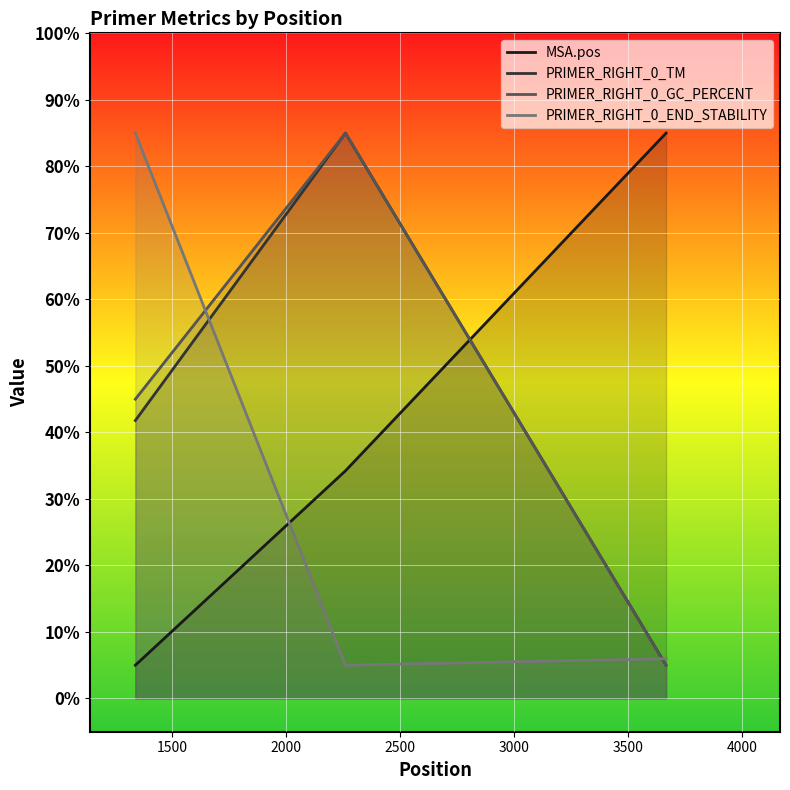

What is the maximum value shown in the chart?

85.0